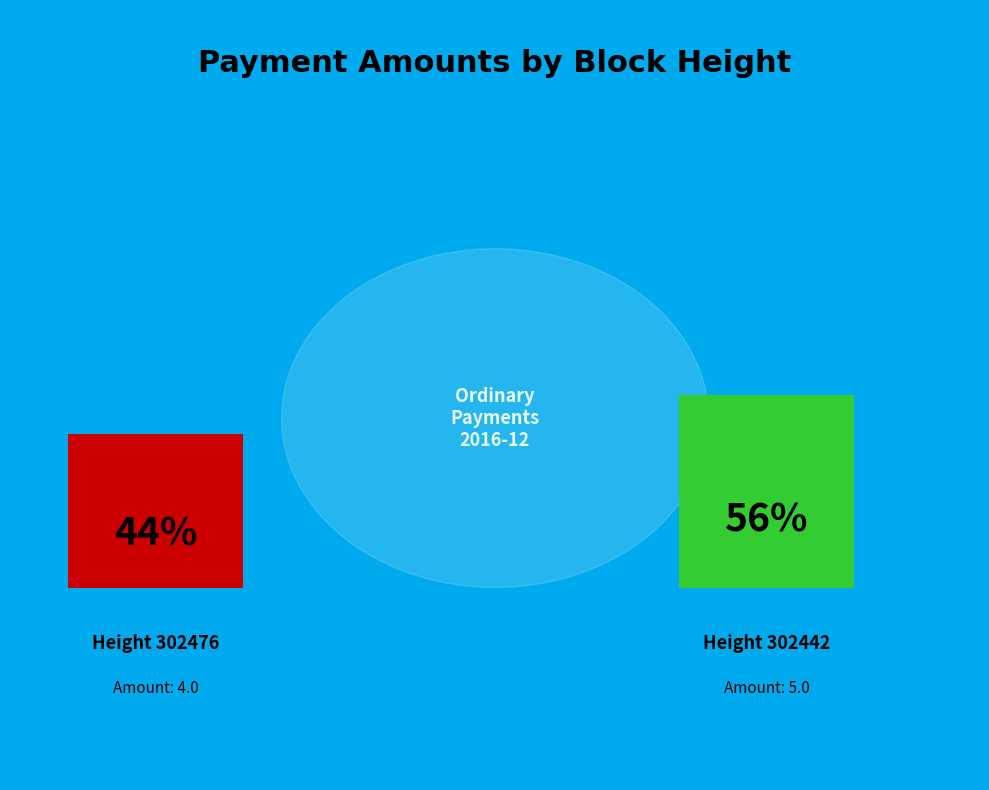

Which category accounts for the majority?

302442